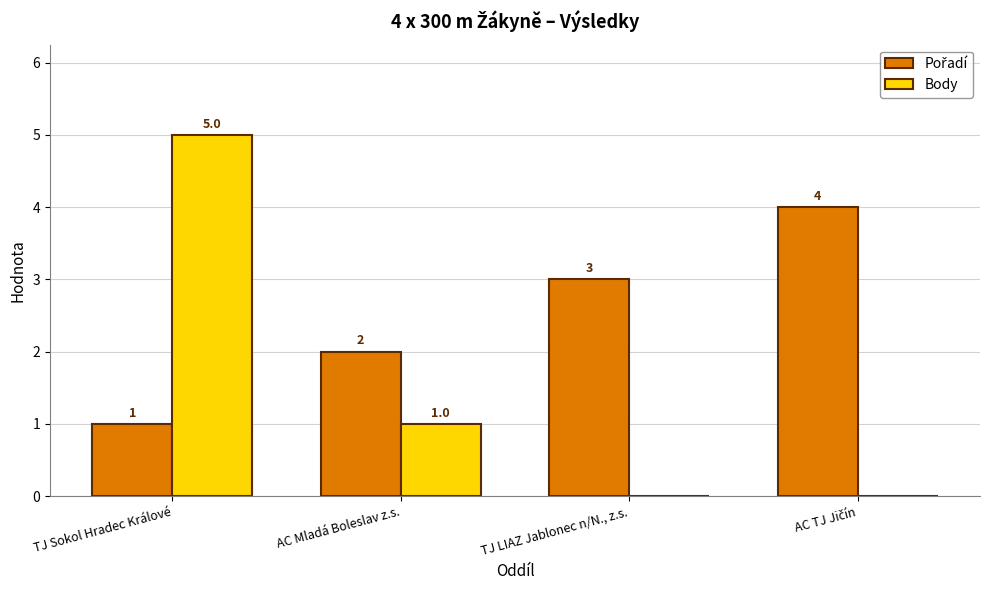

The value of Body at TJ Sokol Hradec Králové is 8. True or false?

False